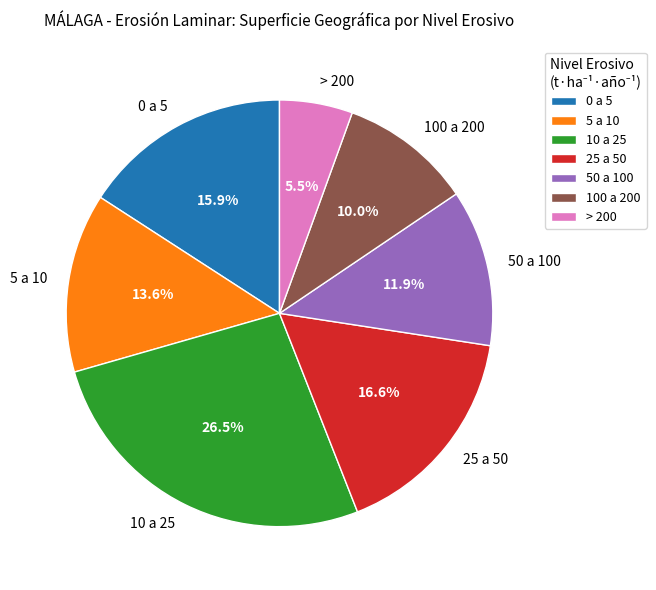

How many segments does this pie chart have?

7